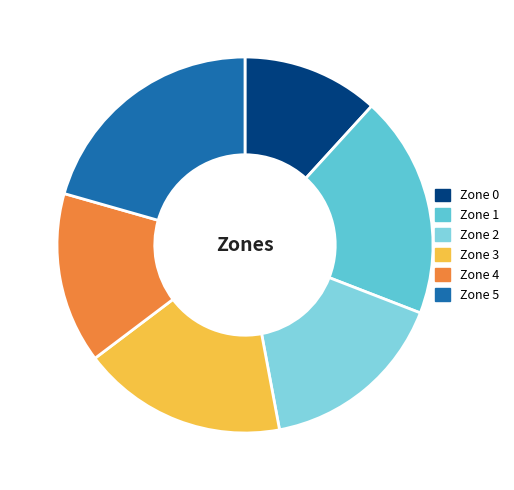

Which has a higher value, Zone 4 or Zone 5?

Zone 5